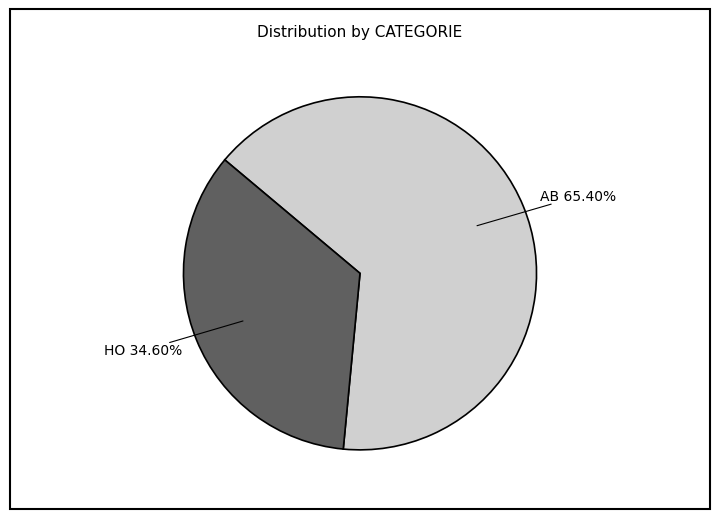

How many segments does this pie chart have?

2